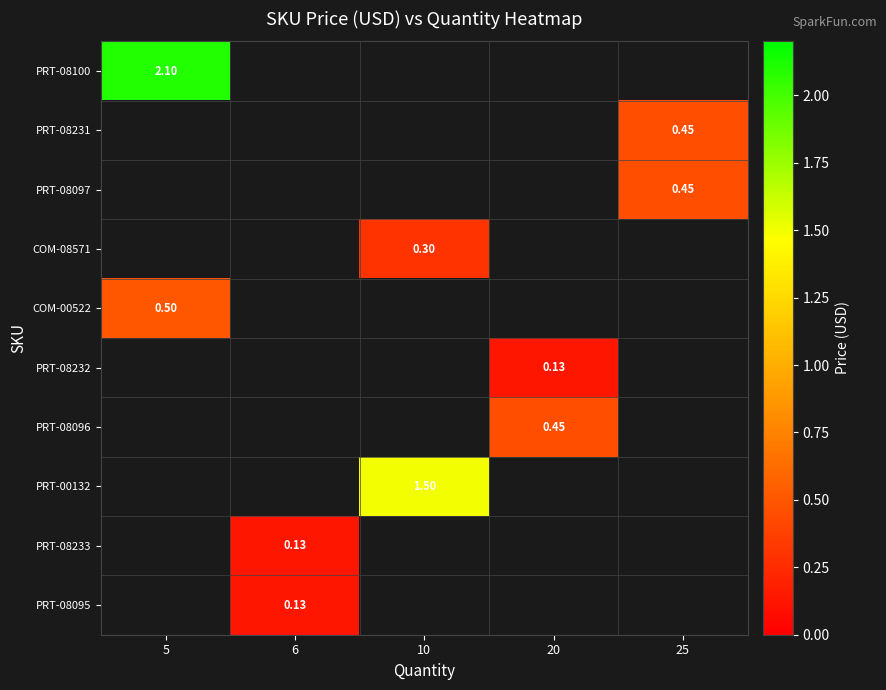

The value of COM-08571 at 10 is 0.5. True or false?

False